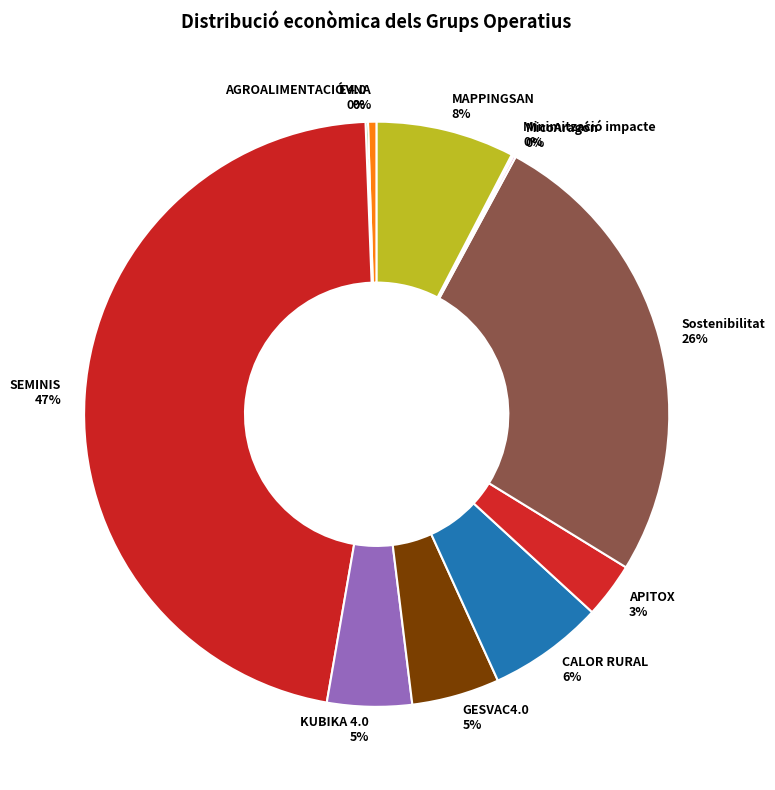

Between CALOR RURAL 6% and SEMINIS 47%, which is larger?

SEMINIS 47%